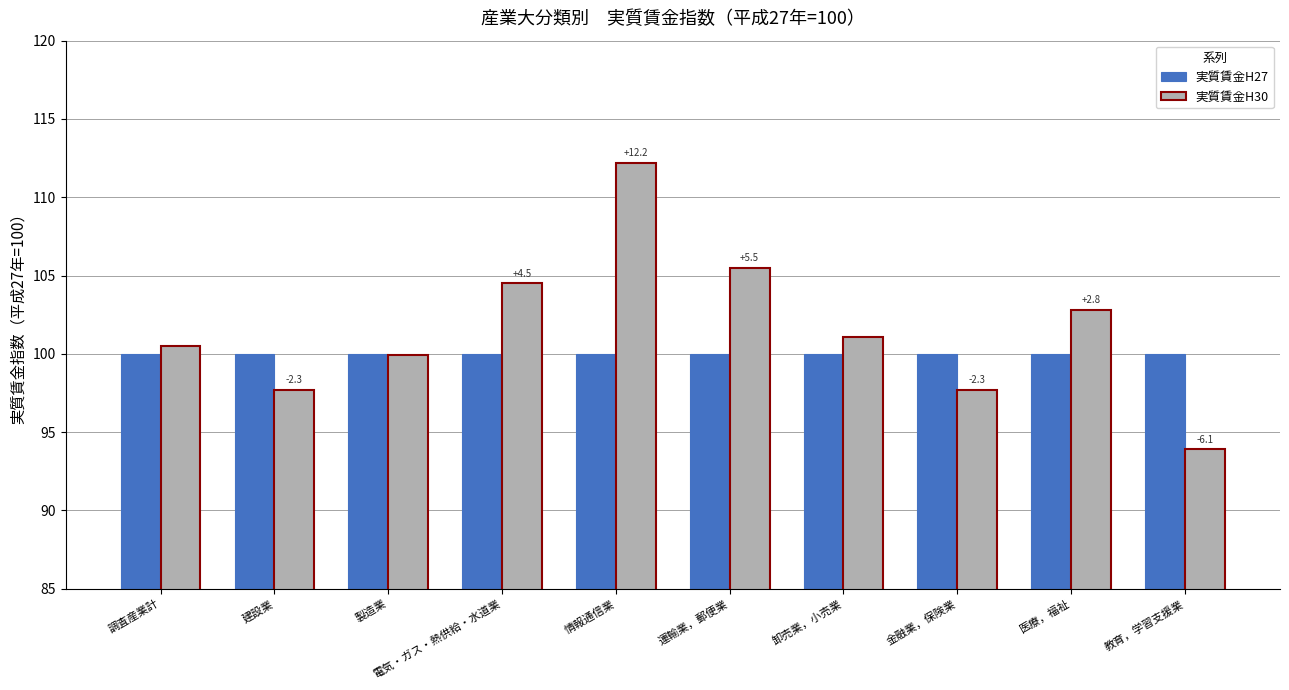

What is the maximum value shown in the chart?

112.2